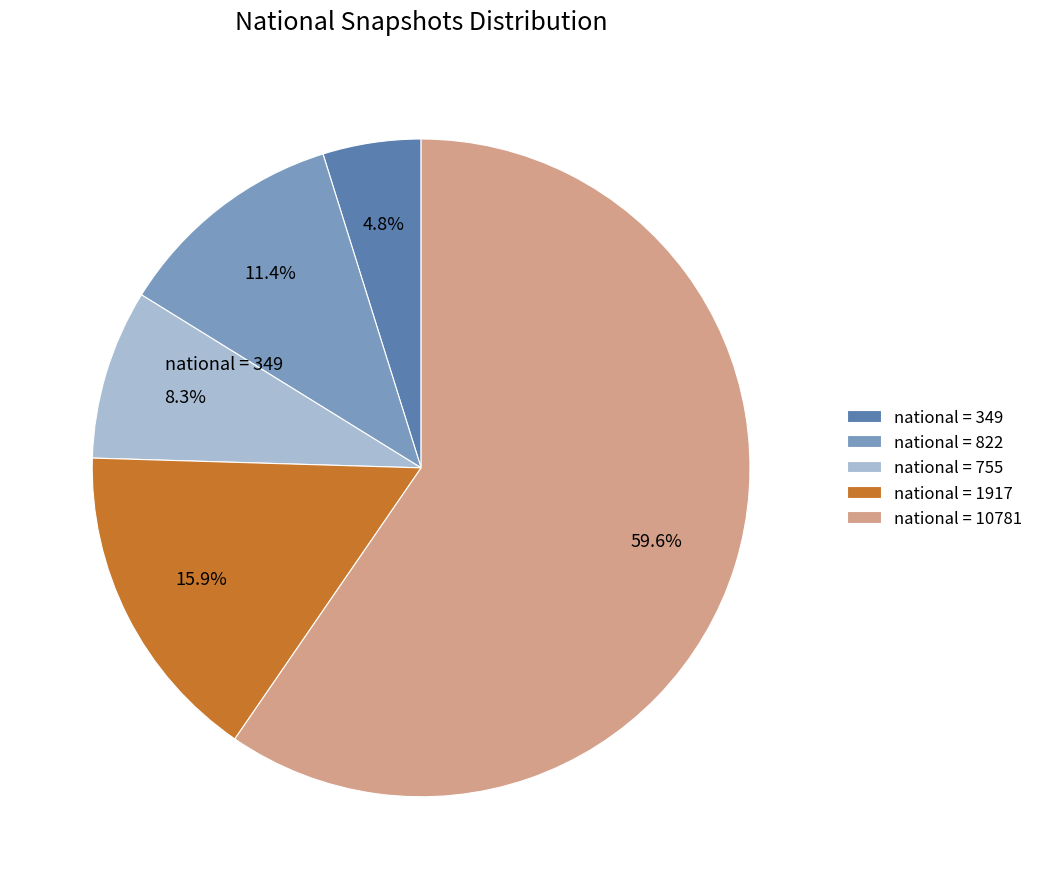

To the nearest percent, what is the difference between the largest and smallest slice percentages?

55%